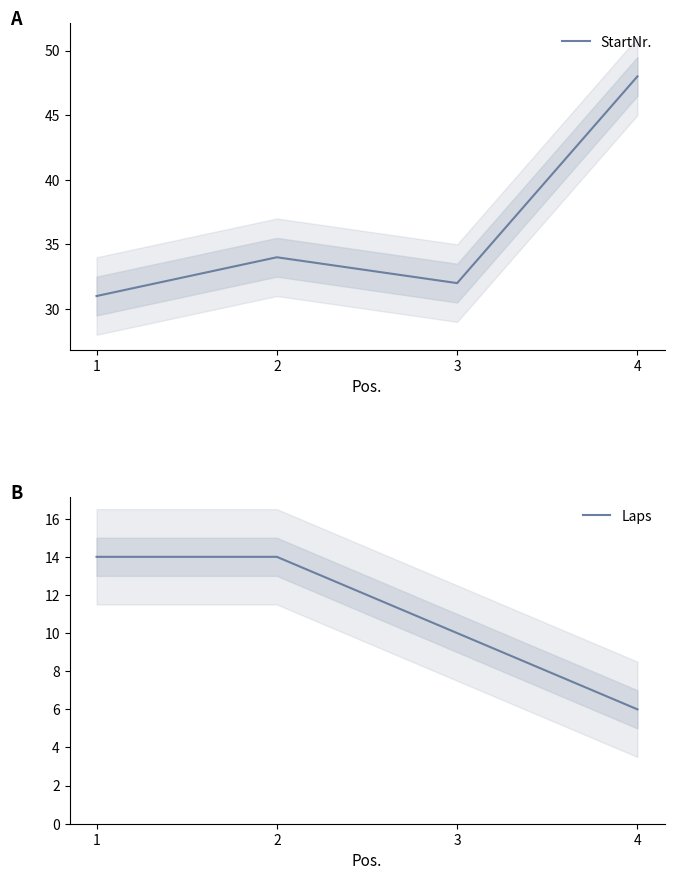

How many interior local peaks does the StartNr. series have?

1